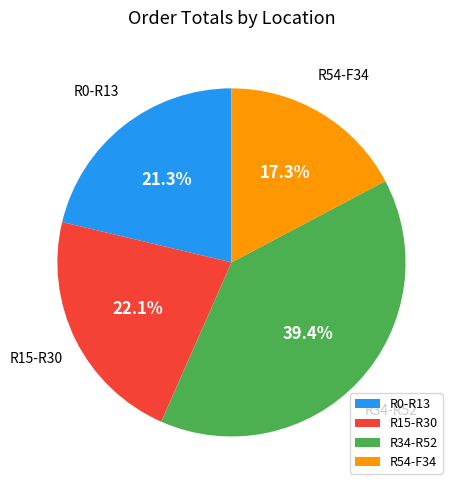

Which category has the biggest portion of the pie?

R34-R52